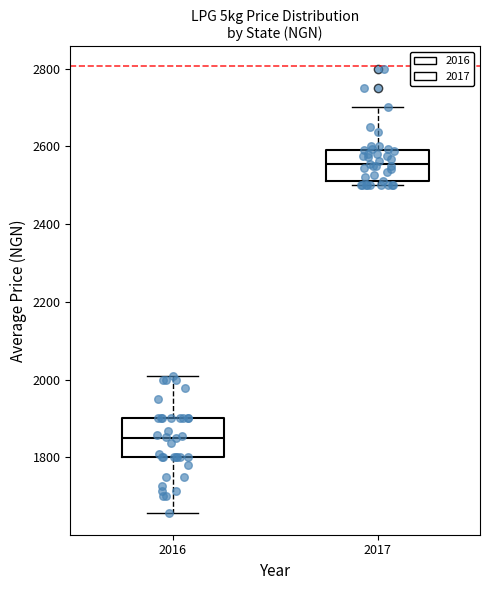

Reading left to right, transcribe this box plot: for each box, give where its median line is, the range the box spans, and where its two whiskers end, as read against the y-axis. The values are not printed on the chart, so give them approximately, as read against the axis.

2016: median 1860, box 1800 to 1900, whiskers 1660 to 2000
2017: median 2560, box 2520 to 2600, whiskers 2500 to 2700